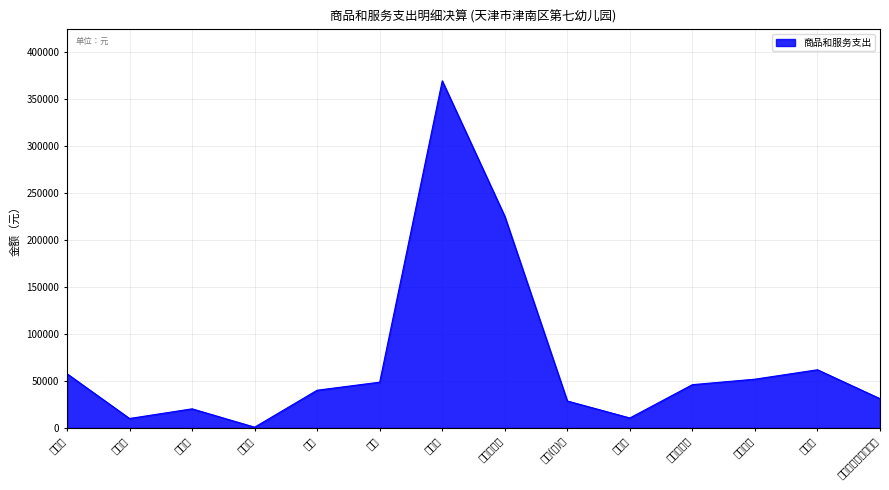

What is the smallest value displayed?

761.5